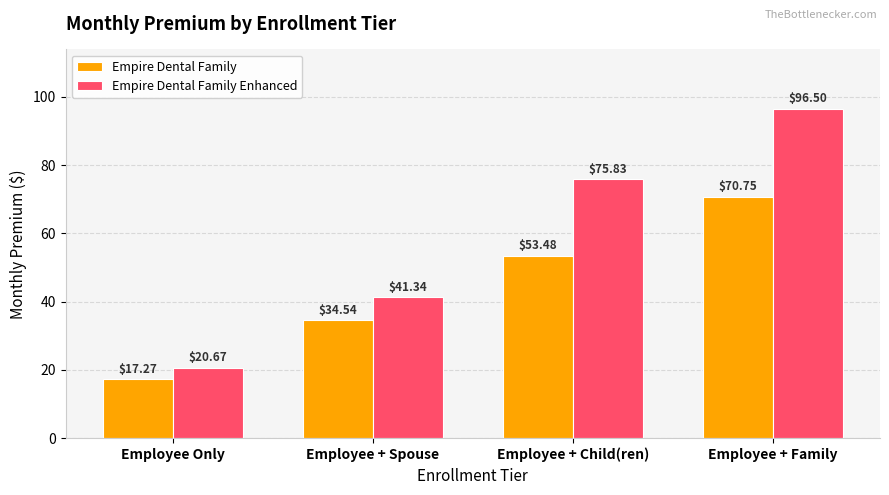

Which label corresponds to the largest value in the chart?

Employee + Family